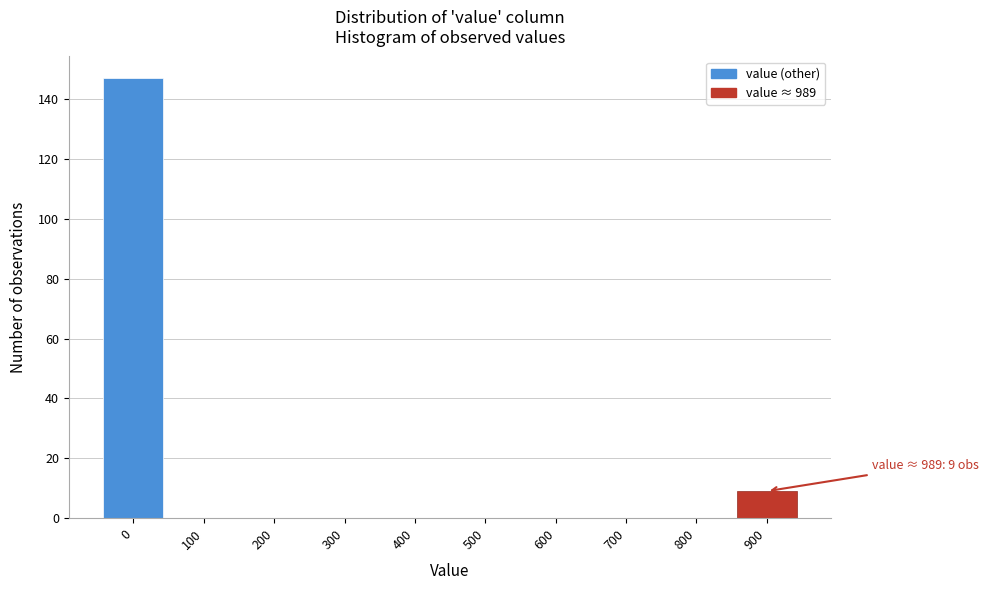

Reading right to left, transcribe all the data shown in this chart.

900=9	800=0	700=0	600=0	500=0	400=0	300=0	200=0	100=0	0=147